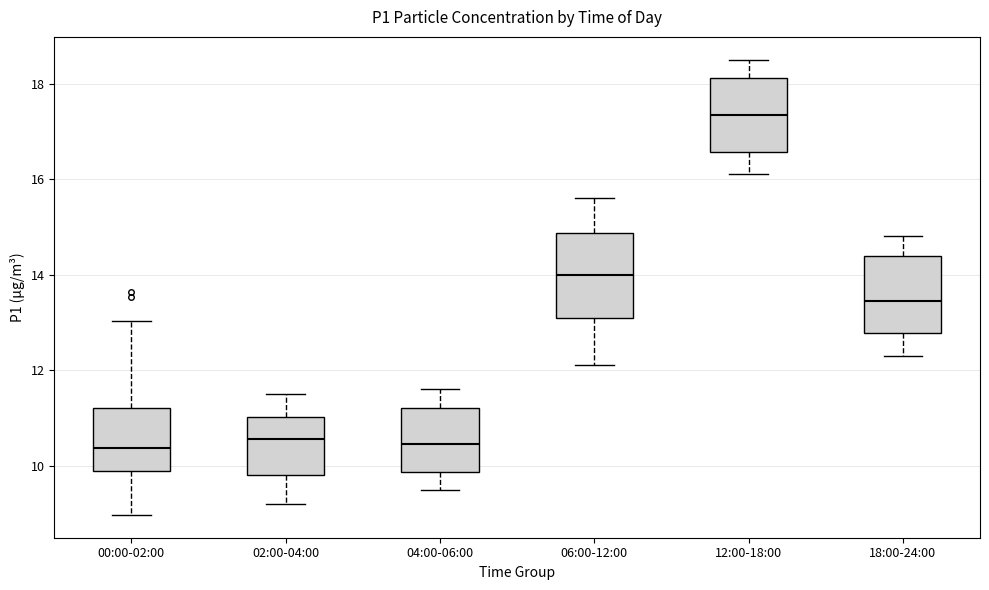

Where does the lower whisker of the box for 02:00-04:00 end on the y-axis? The values are not printed on the chart, so give them approximately, as read against the axis.

9.2